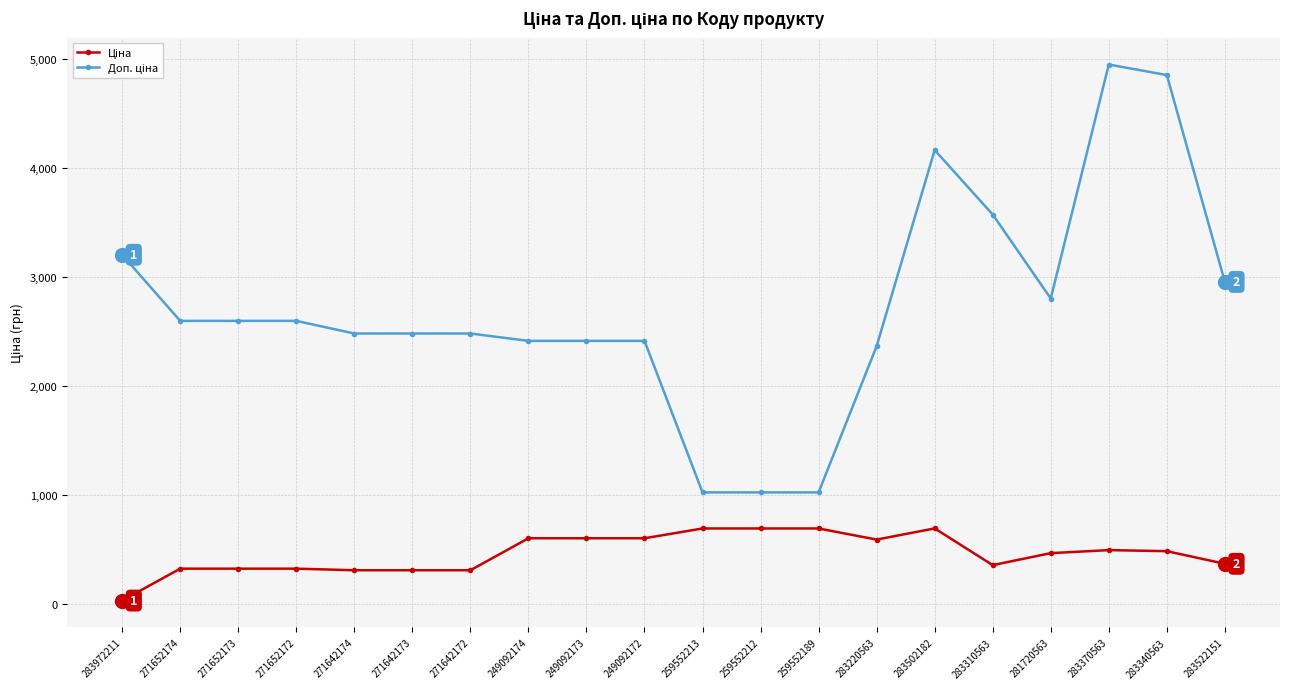

What is the difference between the highest and lowest values at 259552212?

330.9